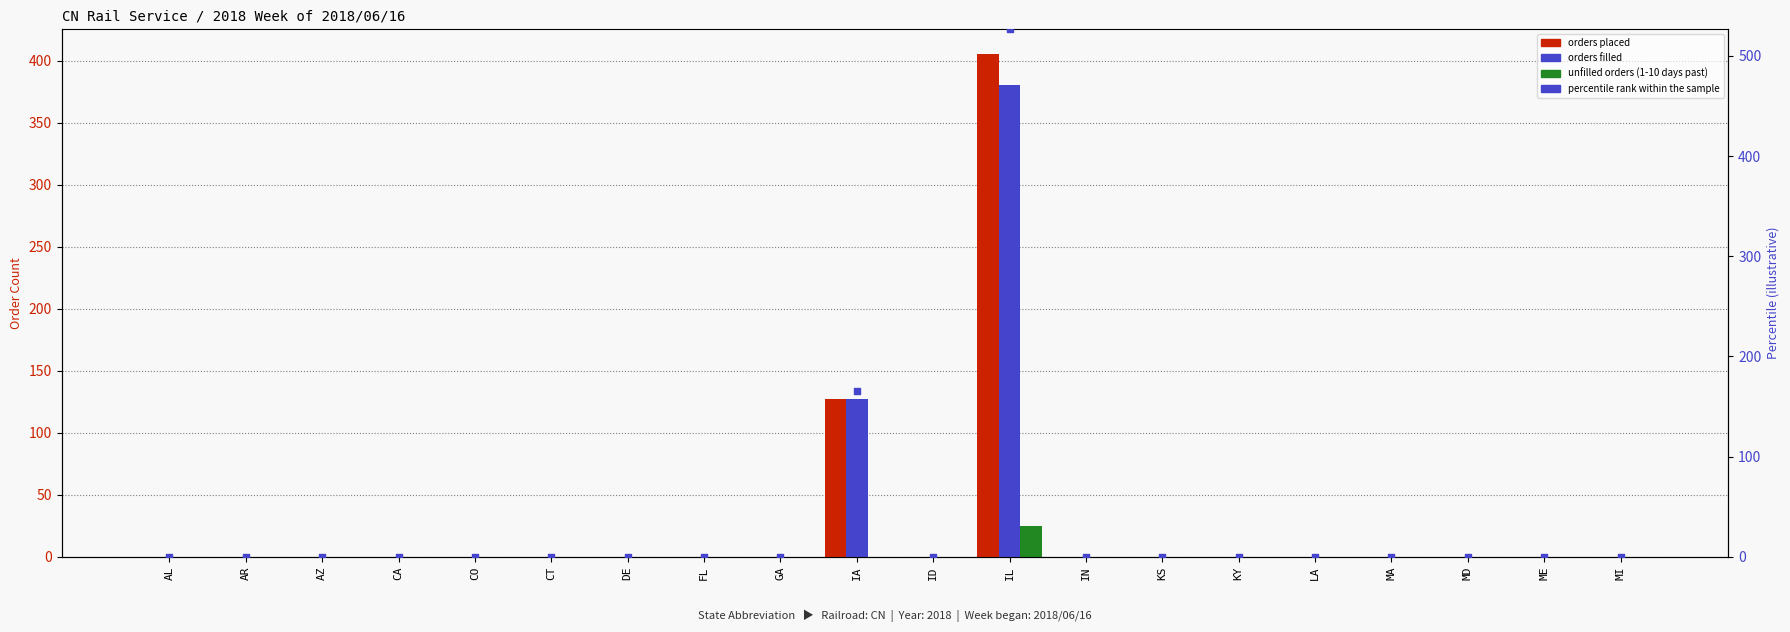

Which series contains the highest Y value?

percentile rank within the sample